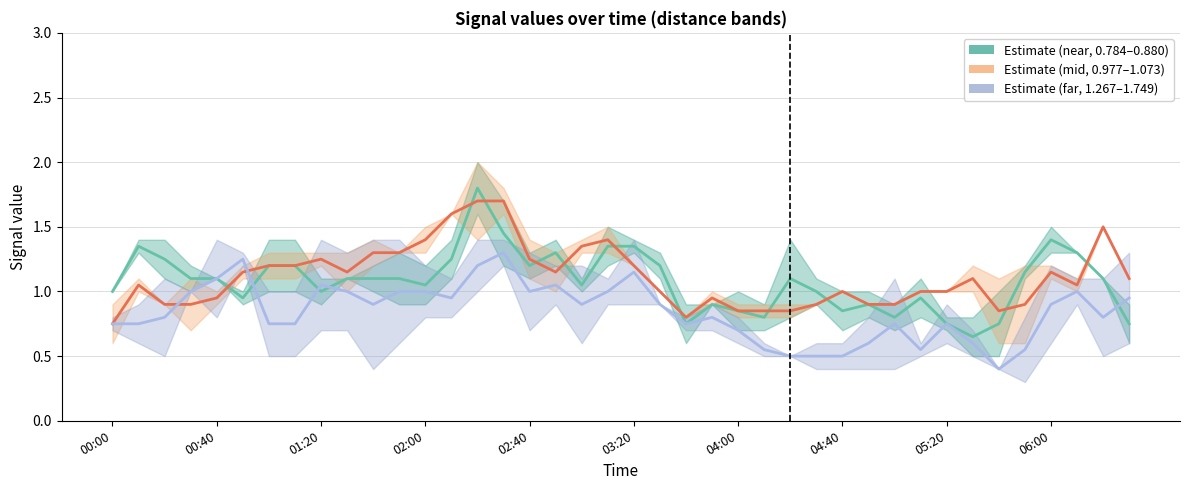

What is the total value across all series at 17?

3.5